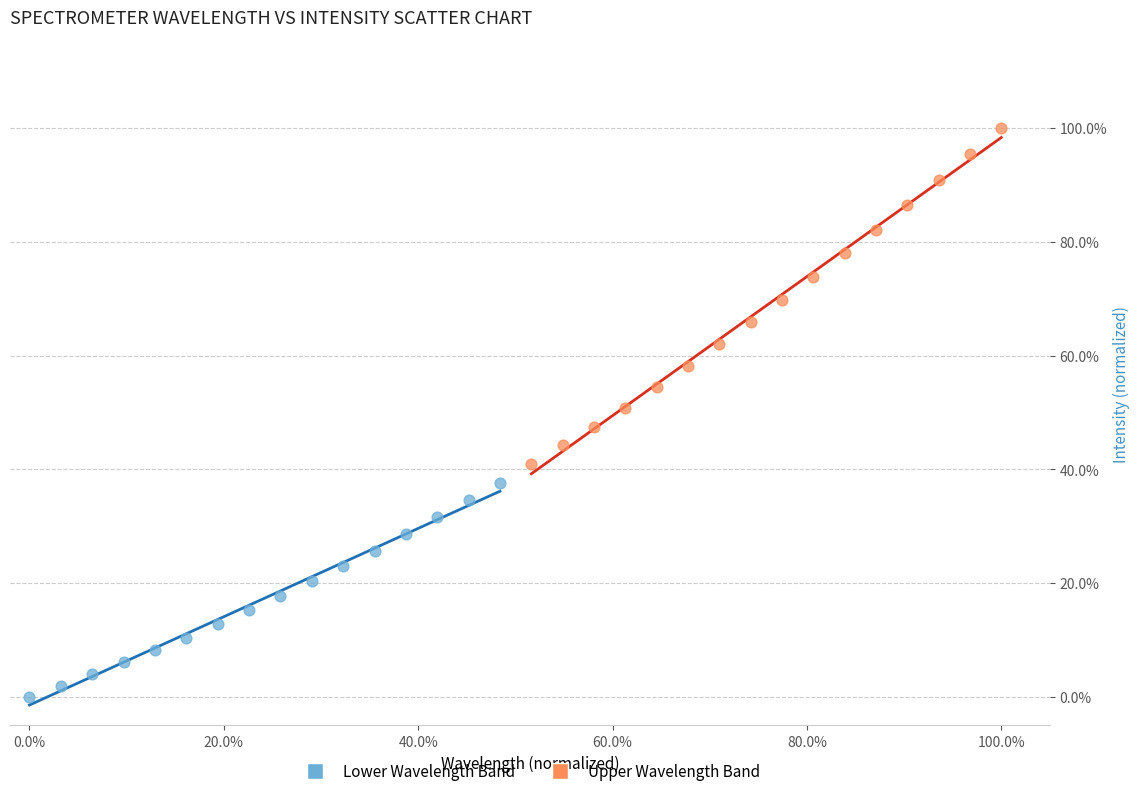

What are all the series names shown in the legend?

Lower Wavelength Band, Upper Wavelength Band